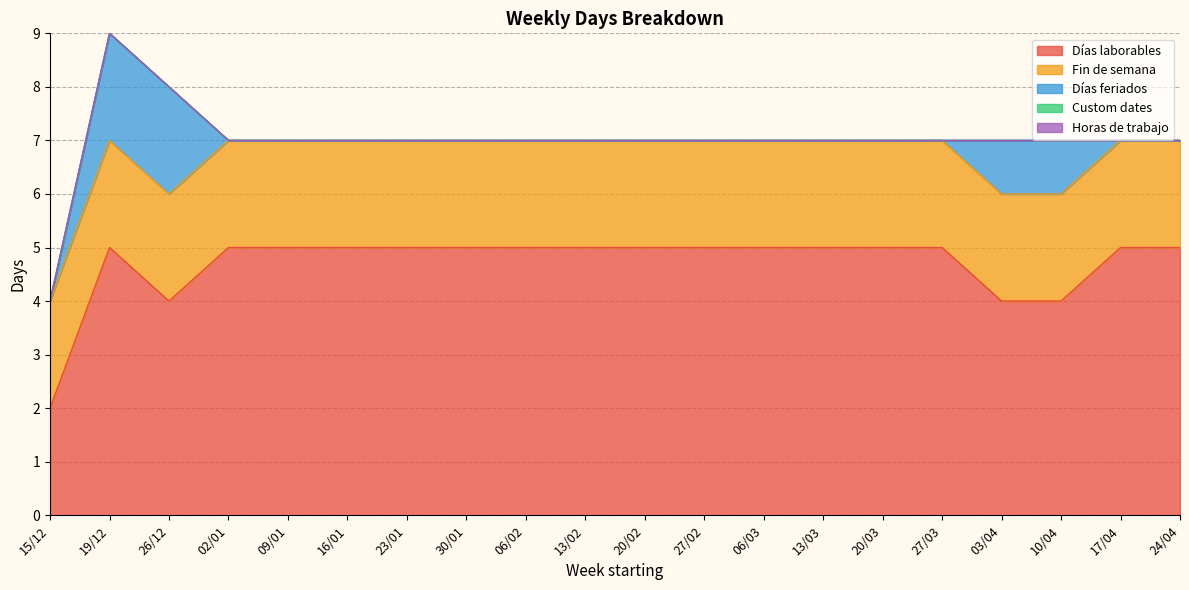

Which series has the largest total across all categories?

Días laborables